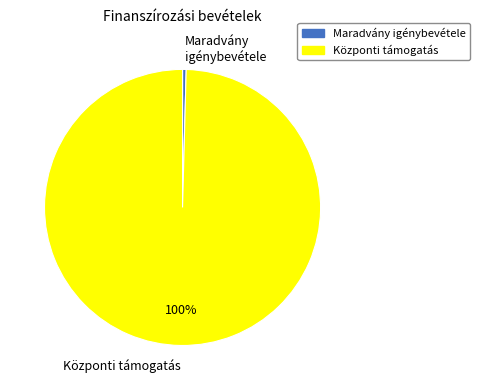

How many slices are in this pie chart?

2